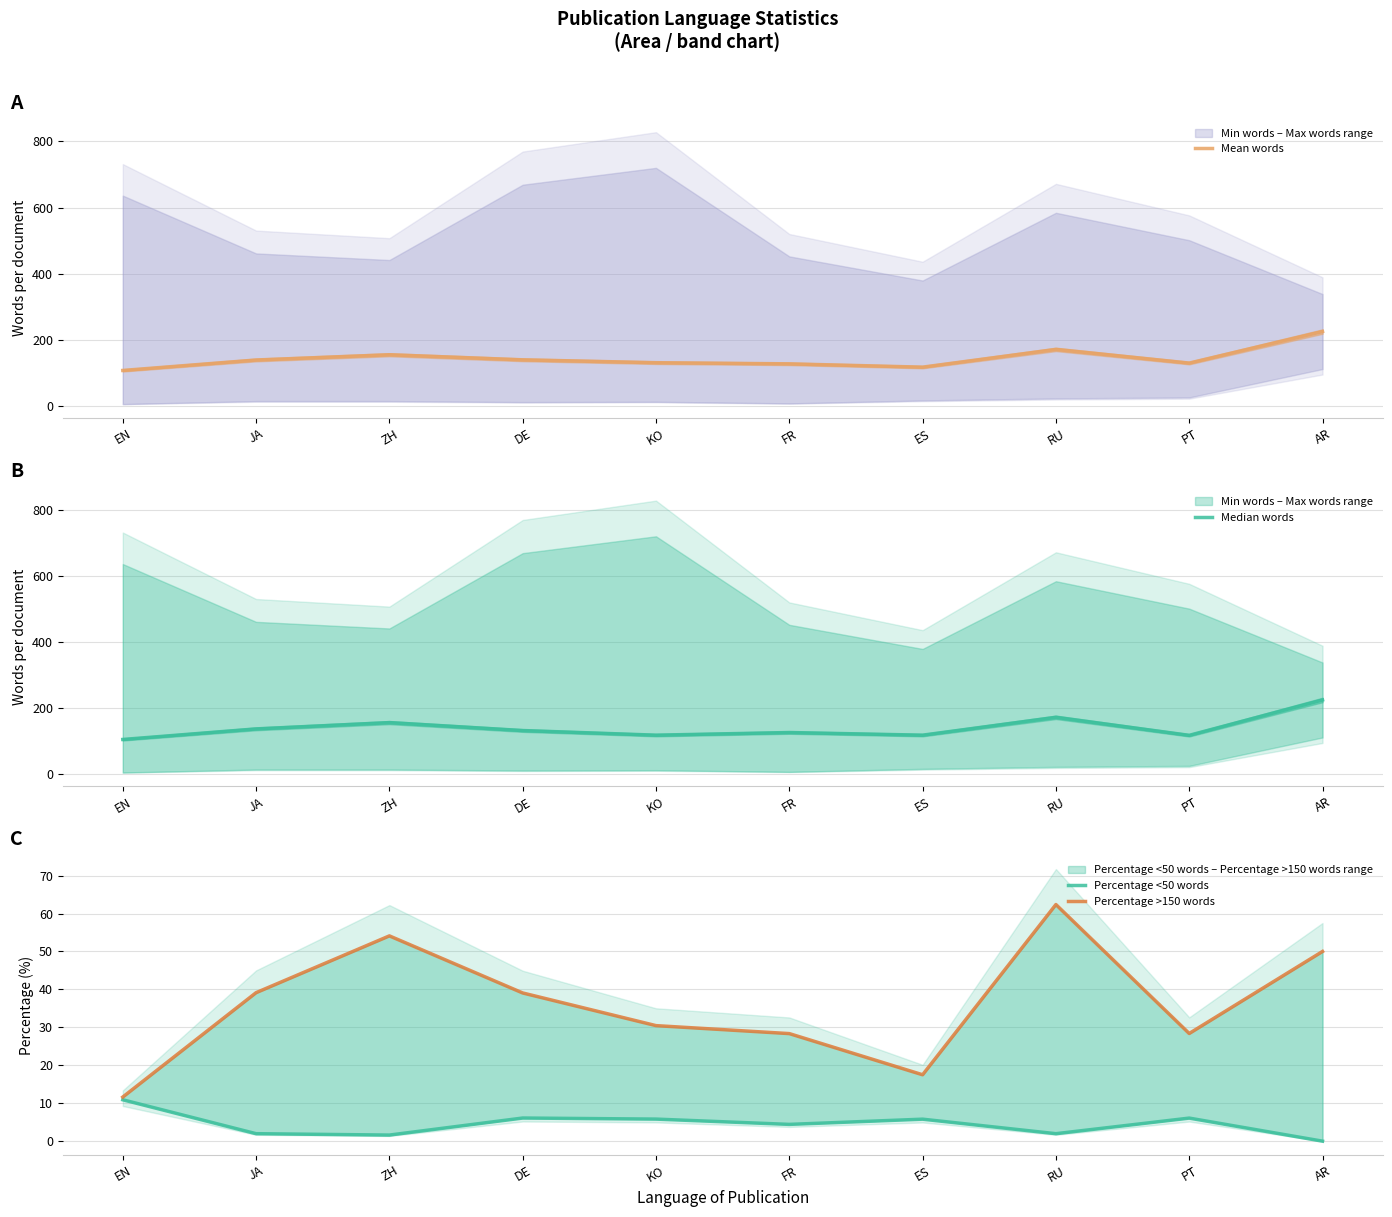

How many lines are shown in the chart?

4